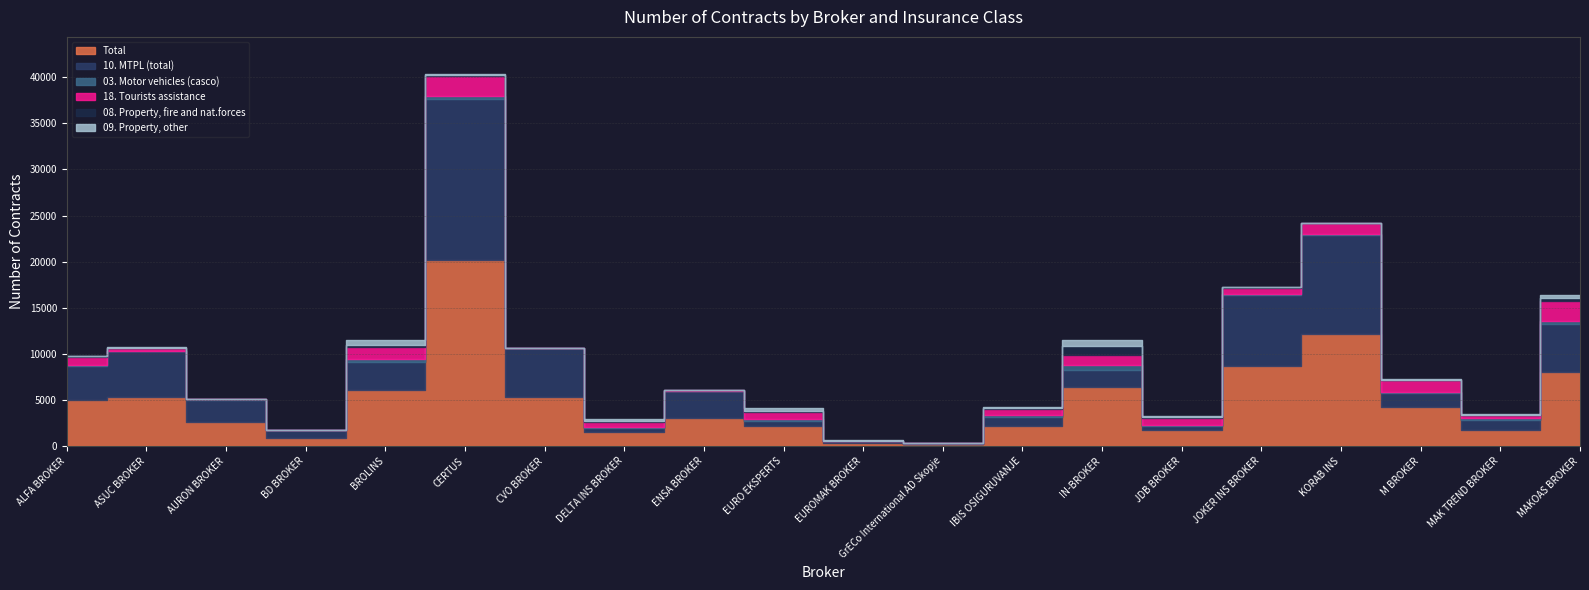

What is the sum of the 18. Tourists assistance values at ENSA BROKER and JOKER INS BROKER?

785